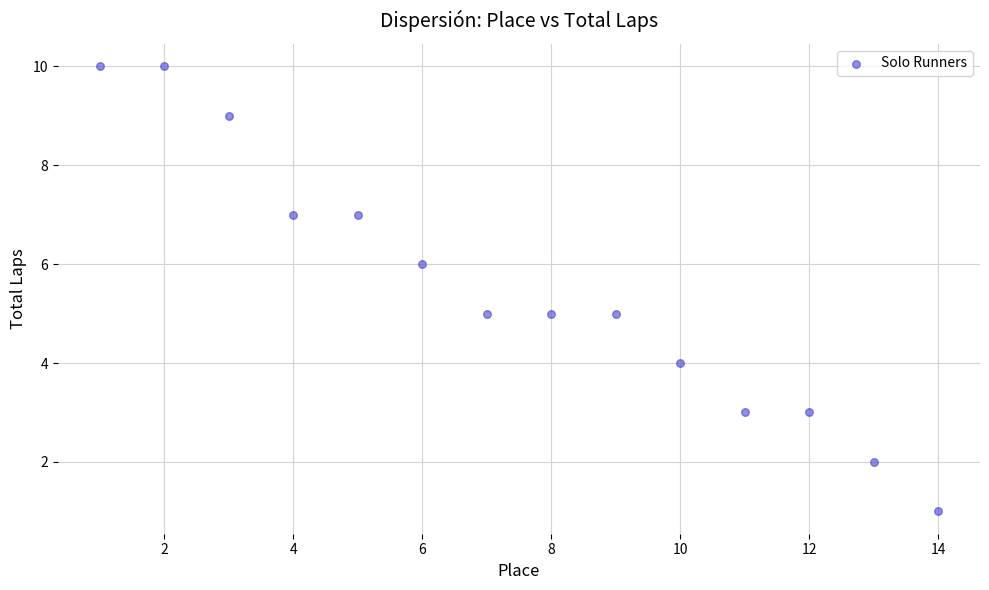

What is the range of Y values (max minus min)?

9